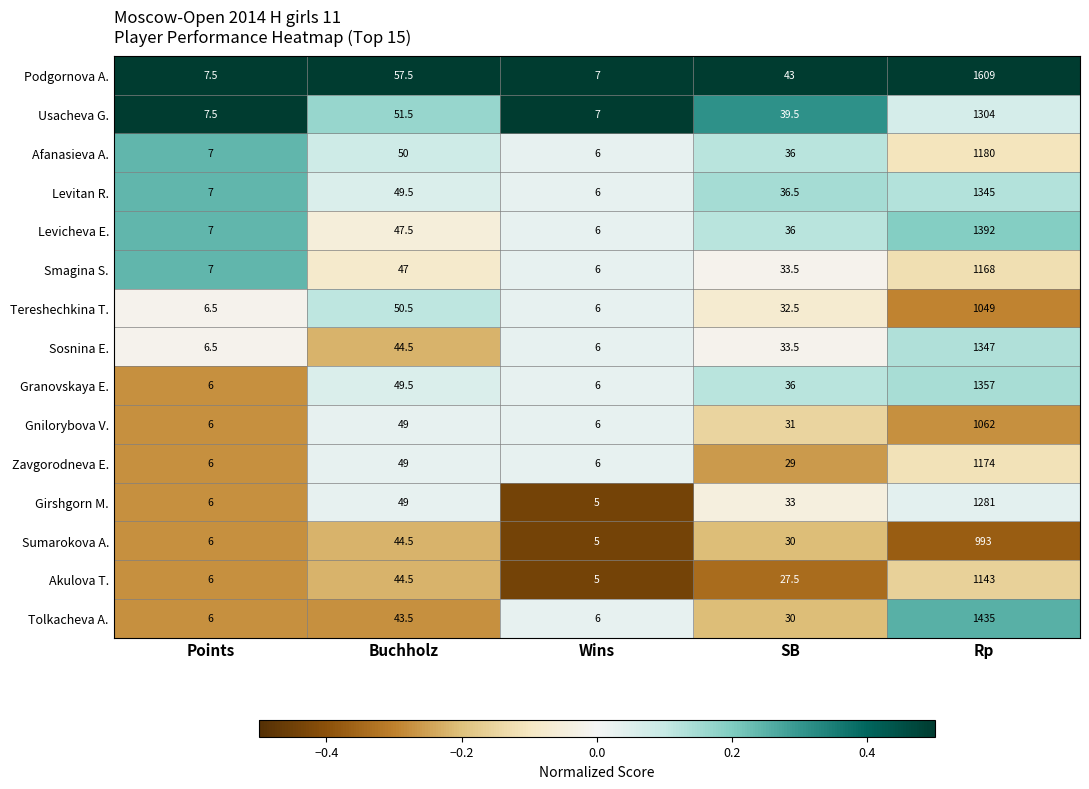

Which series has the largest total across all categories?

Podgornova A.